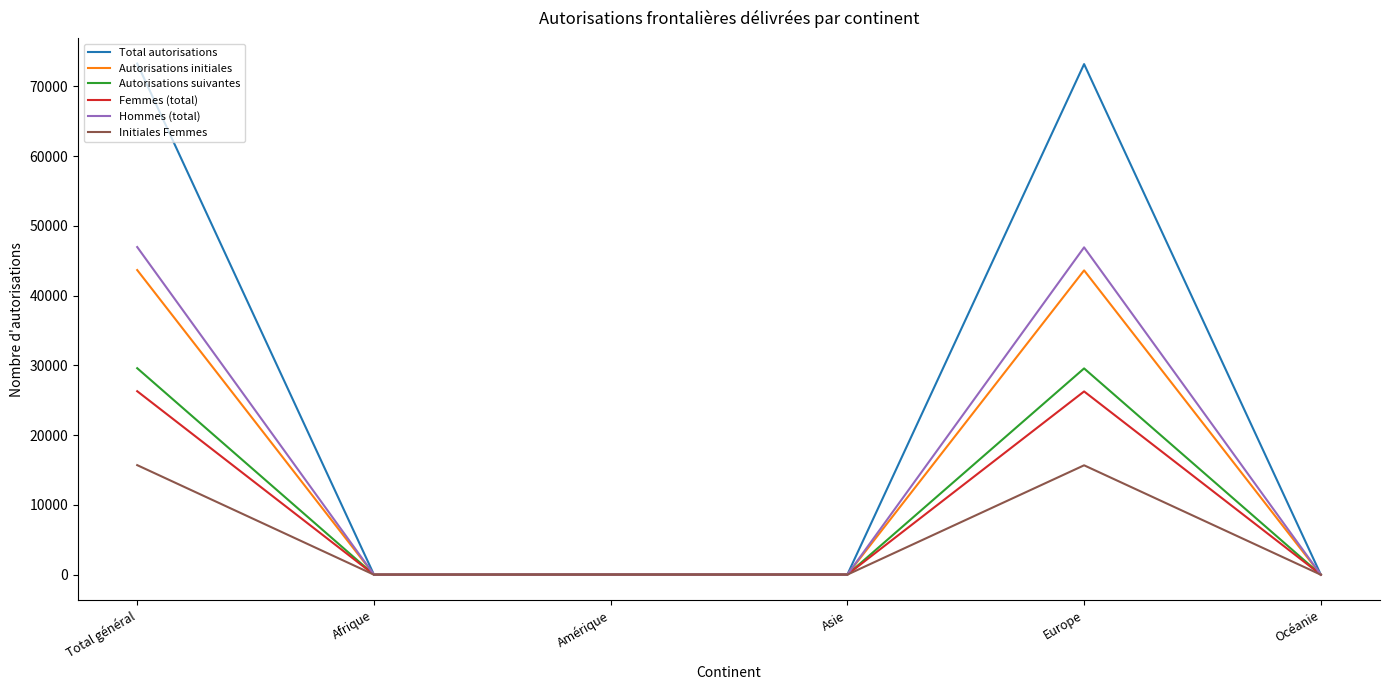

True or false: Femmes (total) has a value of 0 at Océanie.

True